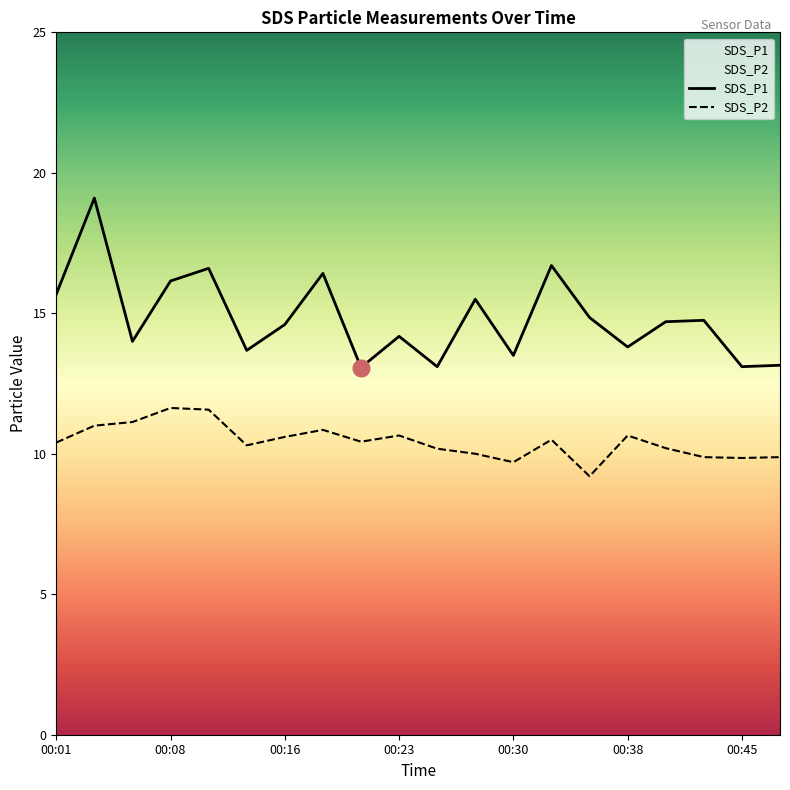

What are all the series names shown in the legend?

SDS_P1, SDS_P2